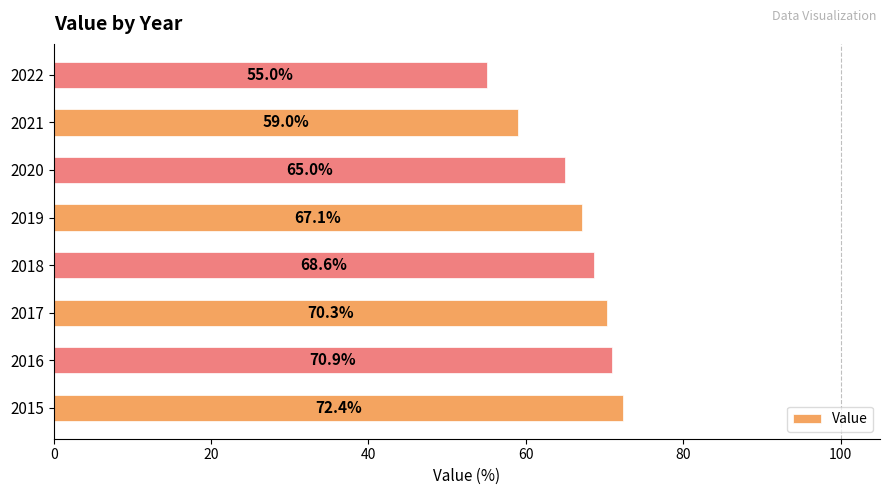

Where is the data nearest to the value 63?

2020